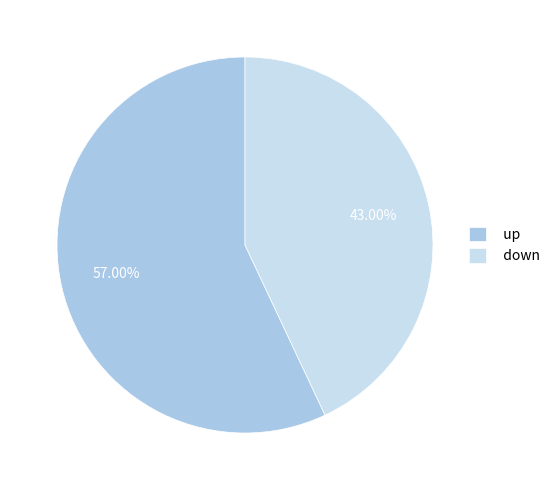

To the nearest percent, what percentage of the pie is up?

57%